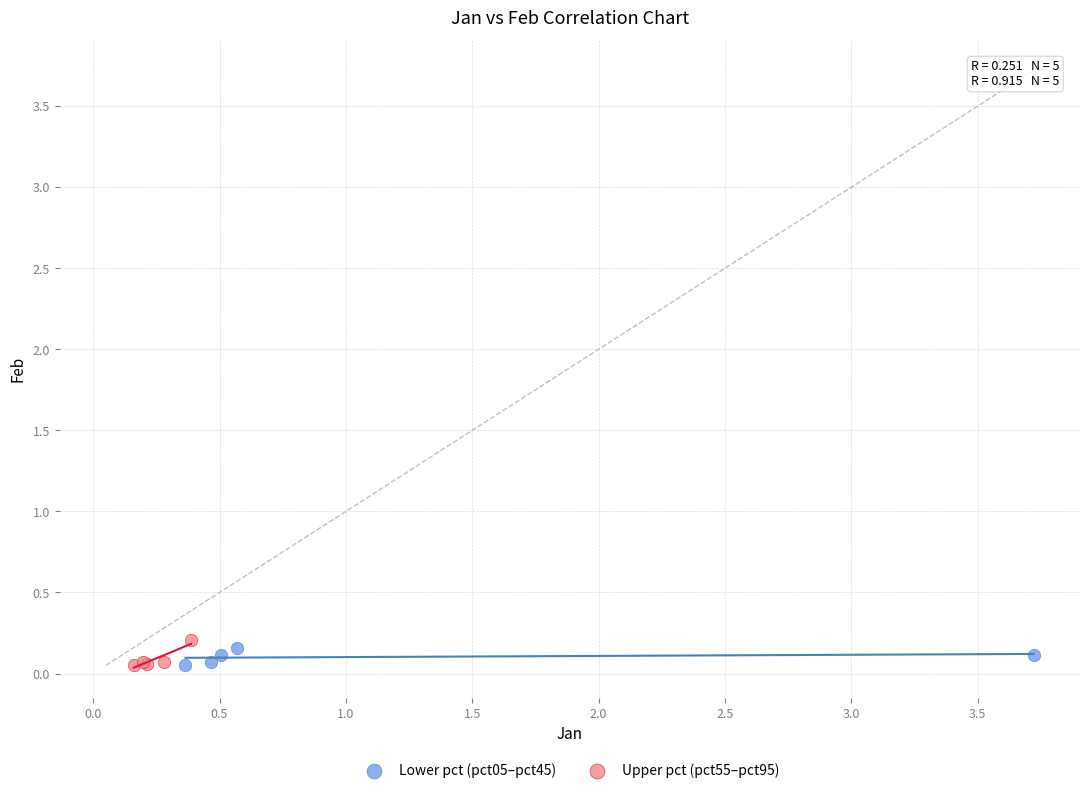

What are all the series names shown in the legend?

Lower pct (pct05–pct45), Upper pct (pct55–pct95)